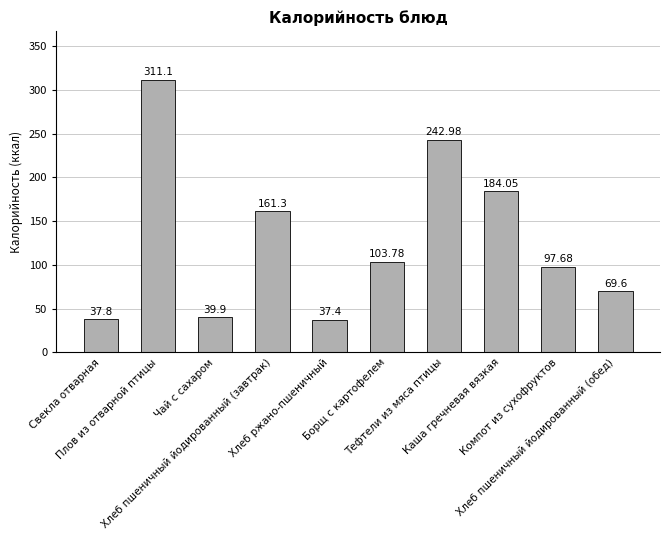

Where is the data nearest to the value 174?

Каша гречневая вязкая